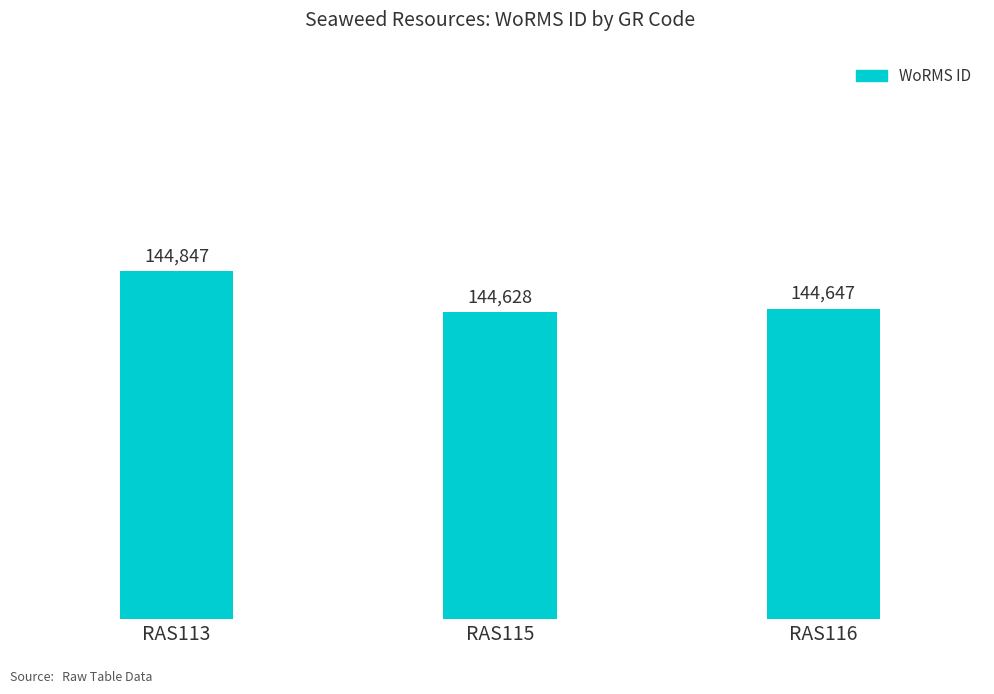

Where is the data nearest to the value 144737?

RAS116